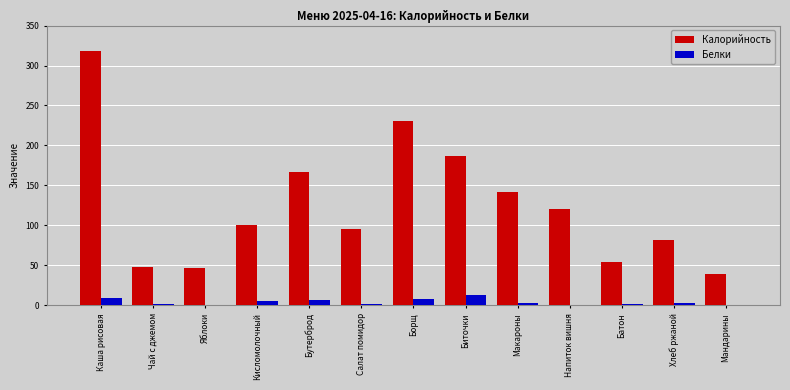

Which category has the highest value in the Калорийность series?

Каша рисовая